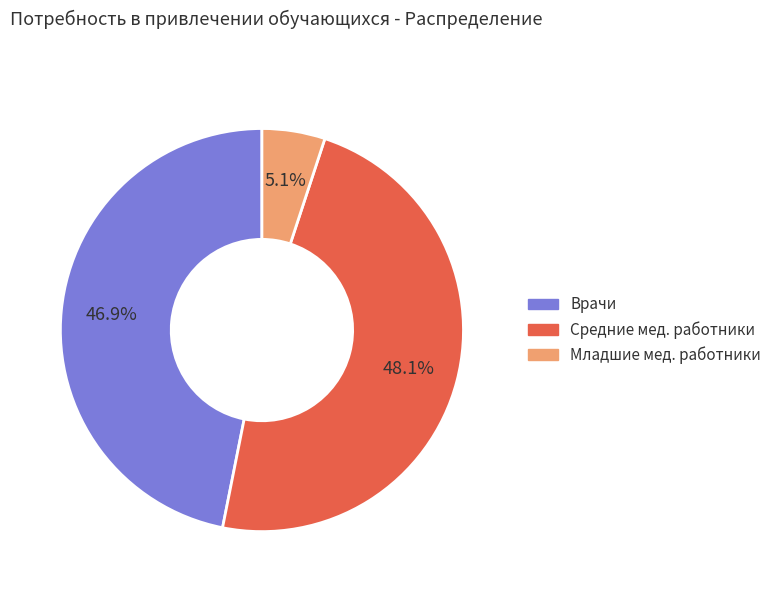

Approximately how many times larger is the value at Врачи compared to Средние мед. работники?

1.0